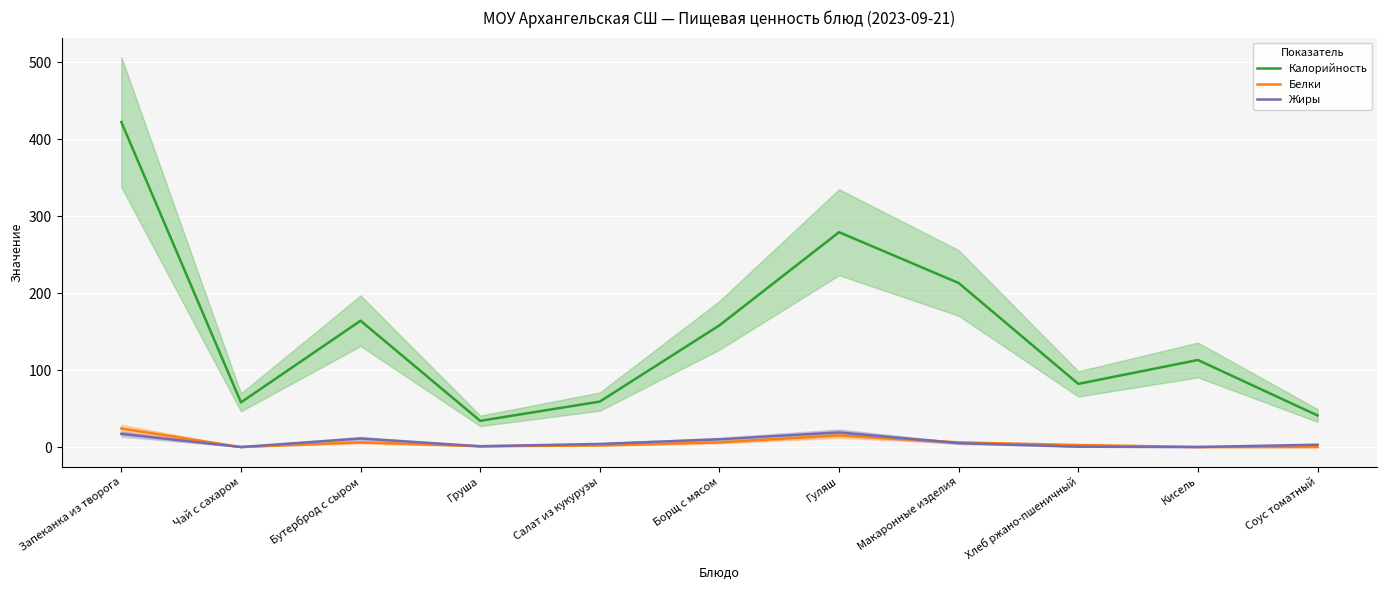

Where is Белки nearest to the value 12?

Гуляш